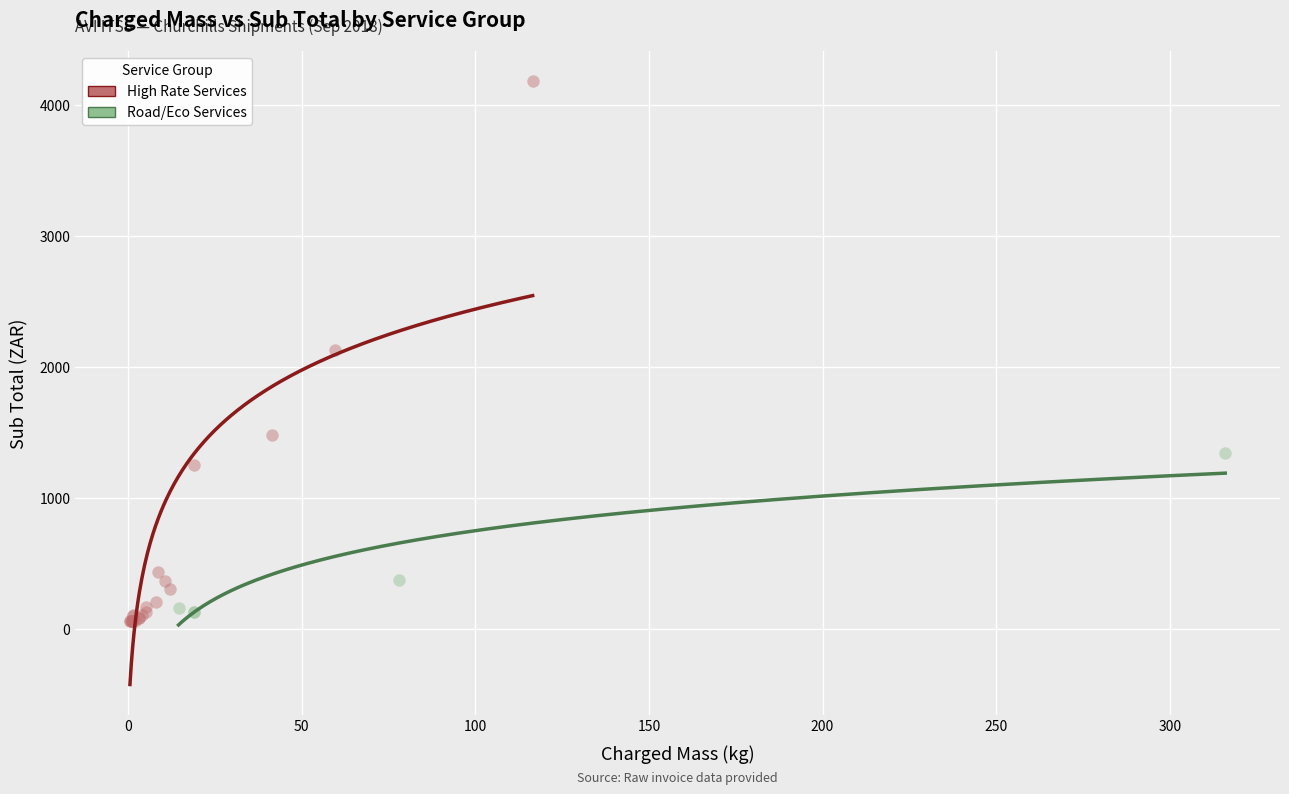

Which series reaches the maximum Y coordinate?

High Rate Services